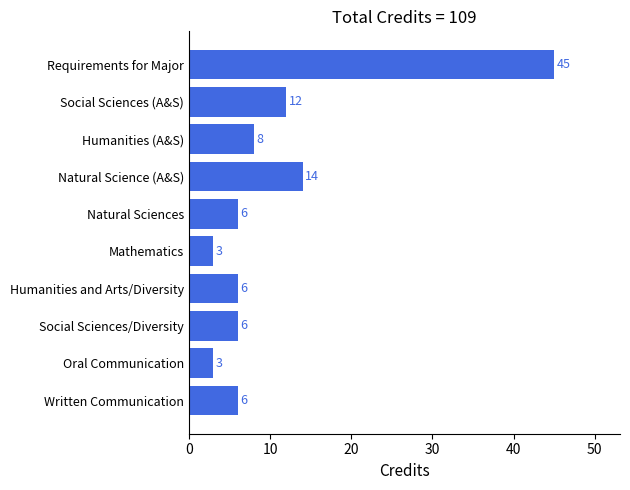

Reading bottom to top, list all the values displayed in this chart.

6	3	6	6	3	6	14	8	12	45